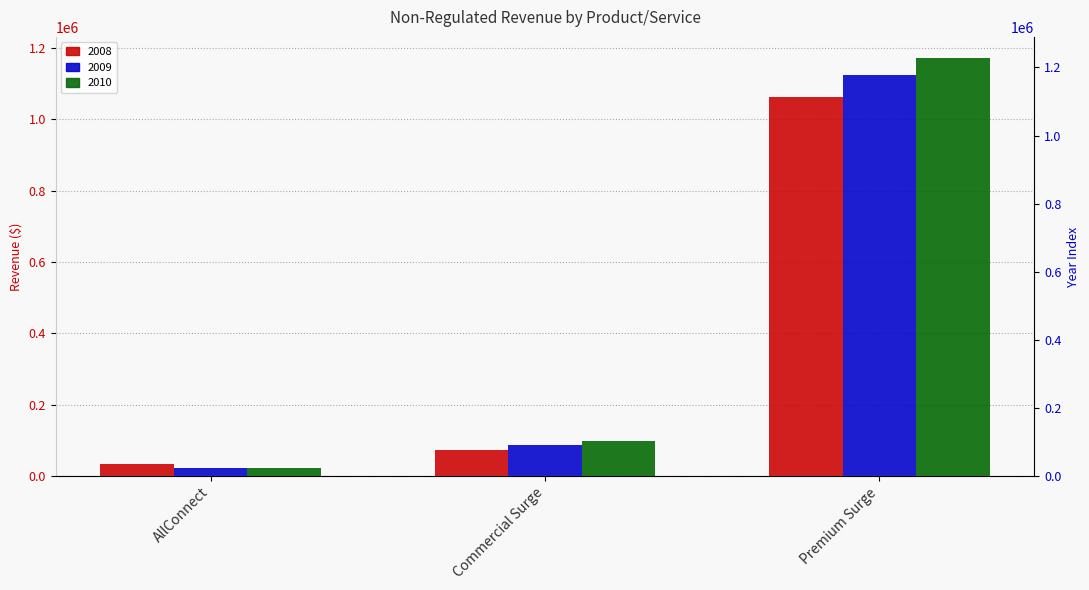

Between Commercial Surge and Premium Surge, which is larger?

Premium Surge